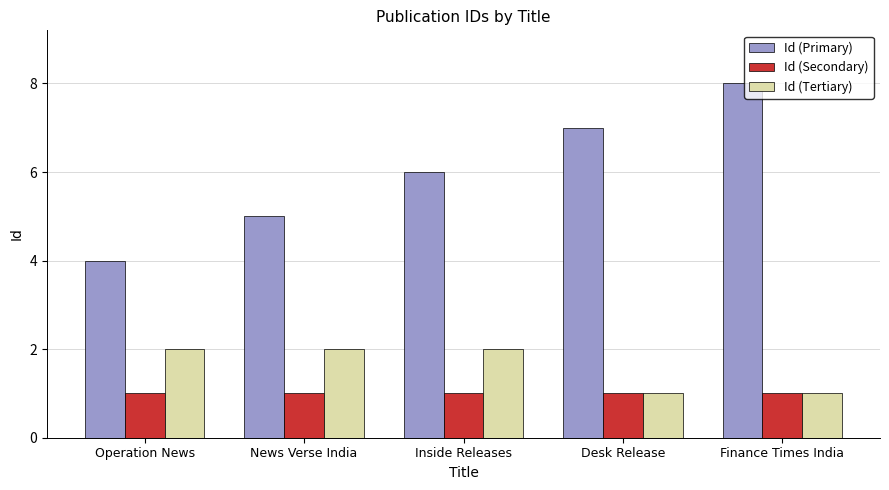

What is the spread (max minus min) of values at News Verse India?

4